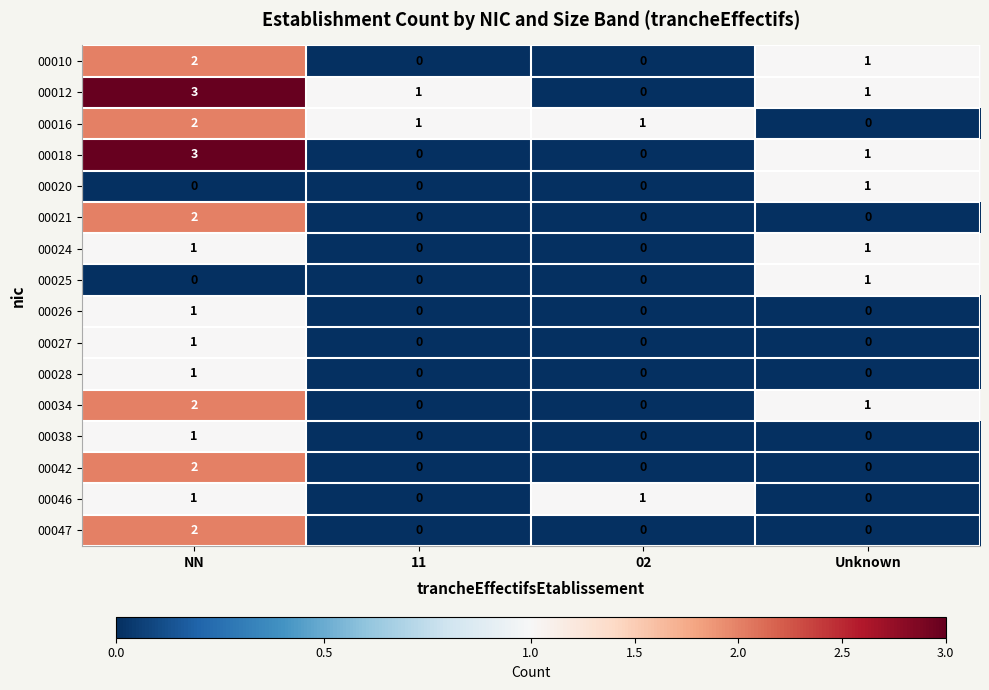

At which category is the sum across all series the highest?

NN